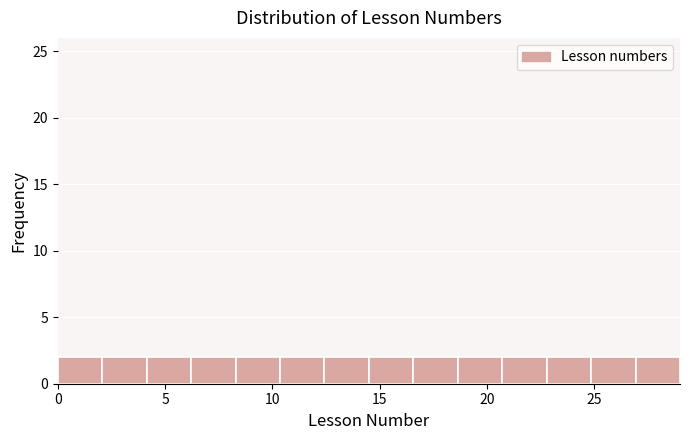

What is the height of the bar covering 18.5 to 20.5 on the x-axis? Neither the bar edges nor the heights are printed on the chart, so give them approximately, as read against the axes.

2